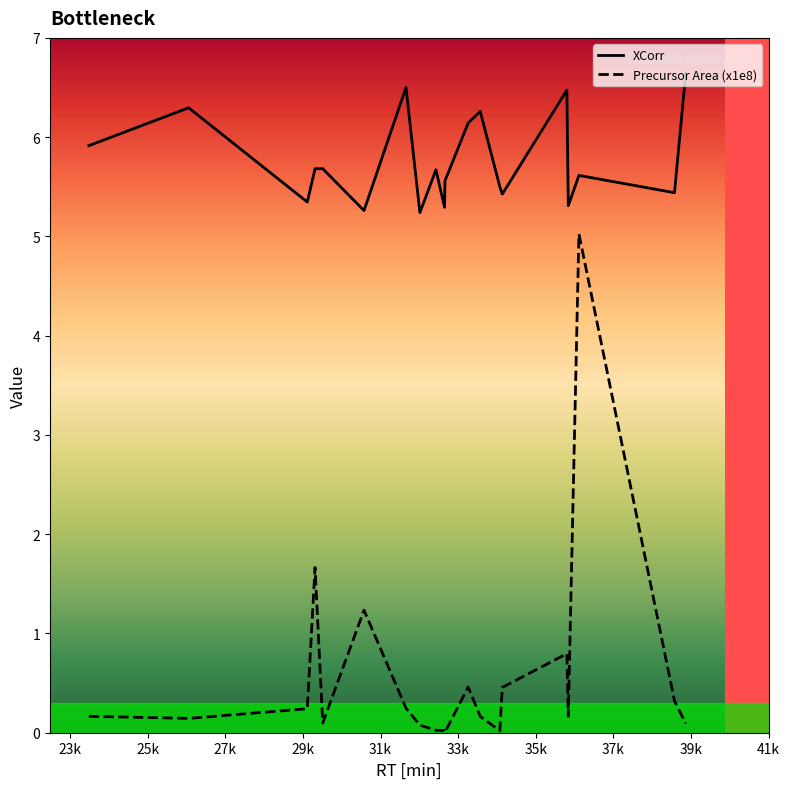

What is the difference between the second highest and second lowest values in the XCorr series?

1.2